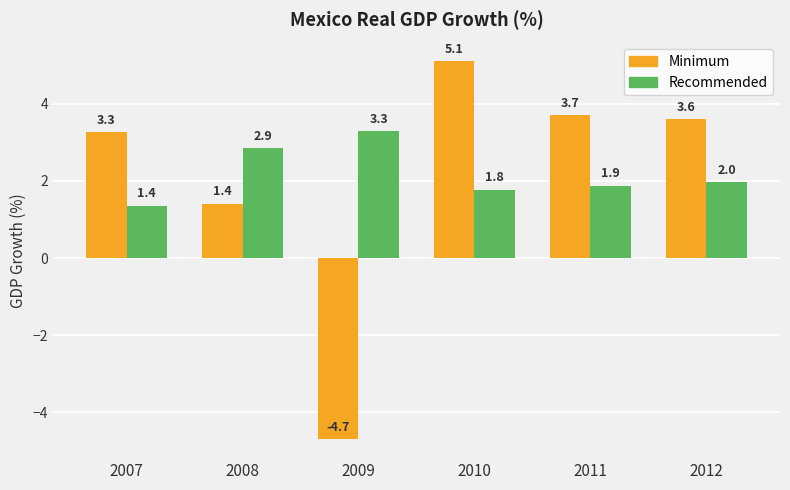

What is the total value across all series at 2009?

-1.4